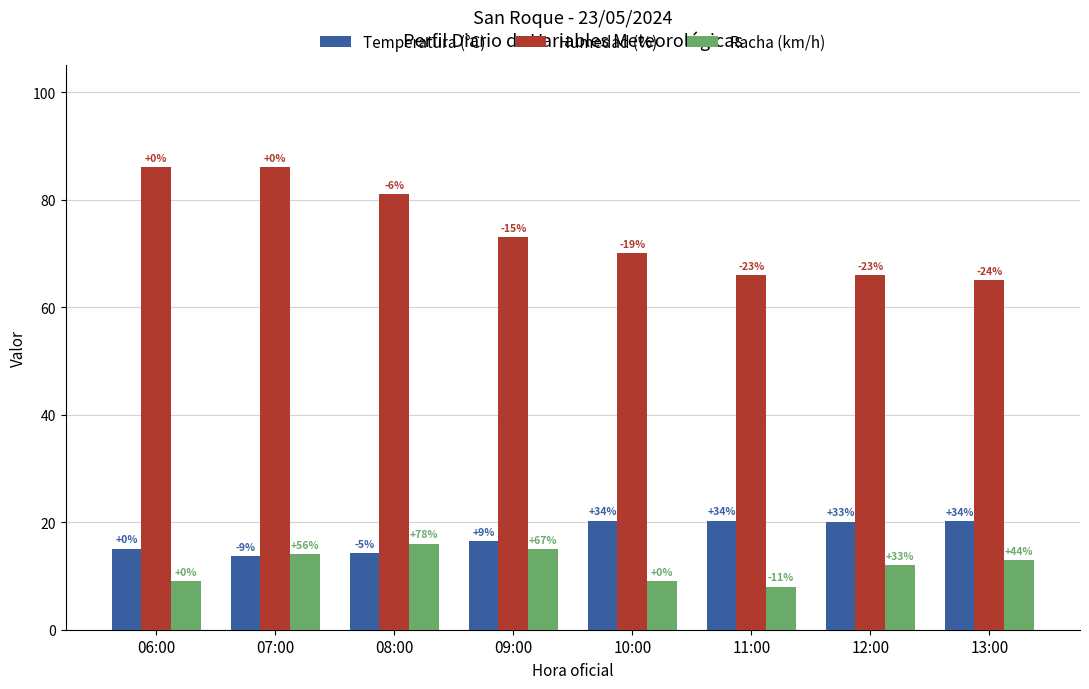

The Humedad (%) series shows 41.2 at 07:00. True or false?

False